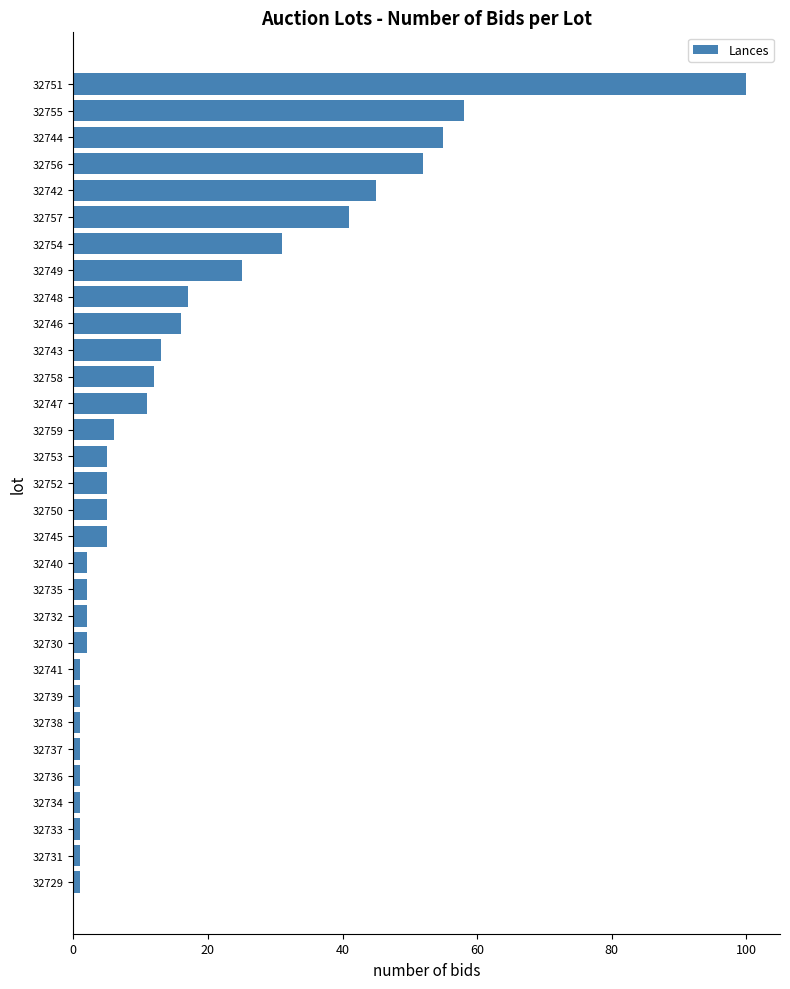

Between 32752 and 32743, which is larger?

32743